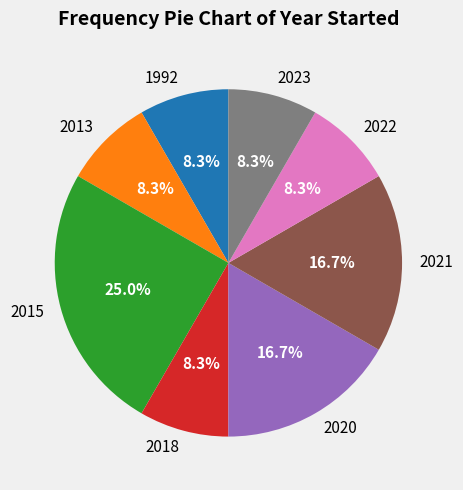

Is there a majority slice in this chart?

No